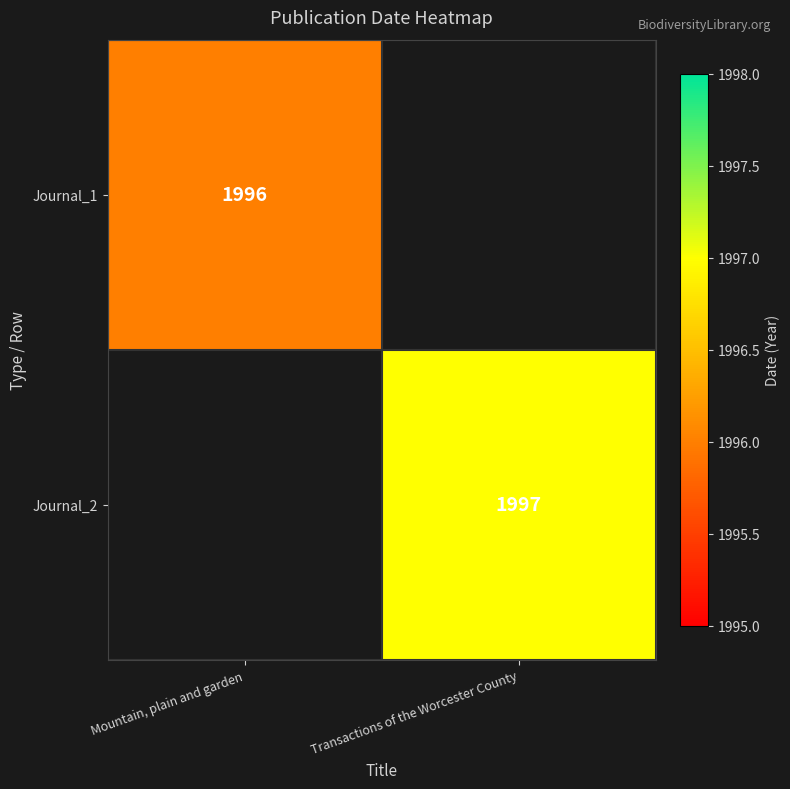

True or false: Journal_2 has a value of 1997 at Transactions of the Worcester County.

True